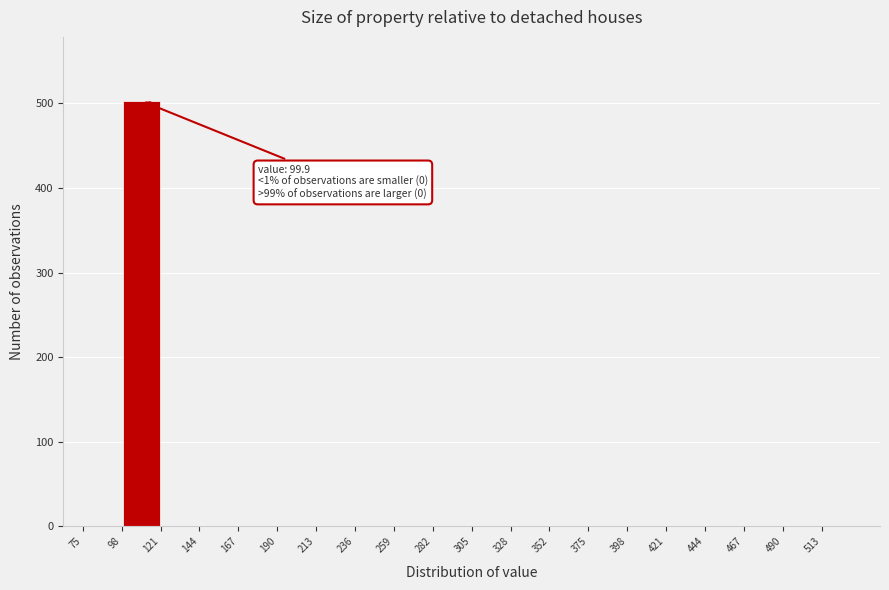

Over which range of the x-axis is the bar tallest?

100 to 120